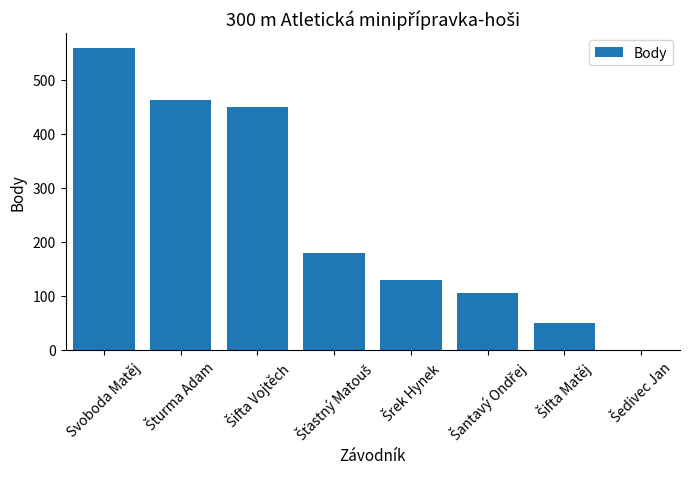

Reading left to right, transcribe all the data shown in this chart.

558	463	450	179	129	105	49	0